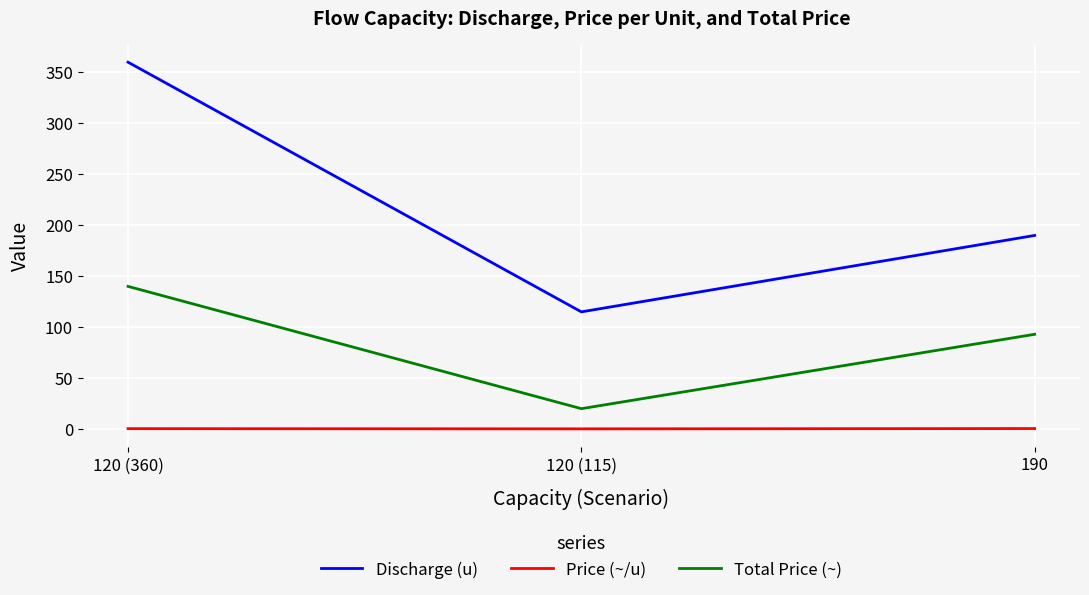

What is the difference between the highest and lowest values at 120 (115)?

114.8